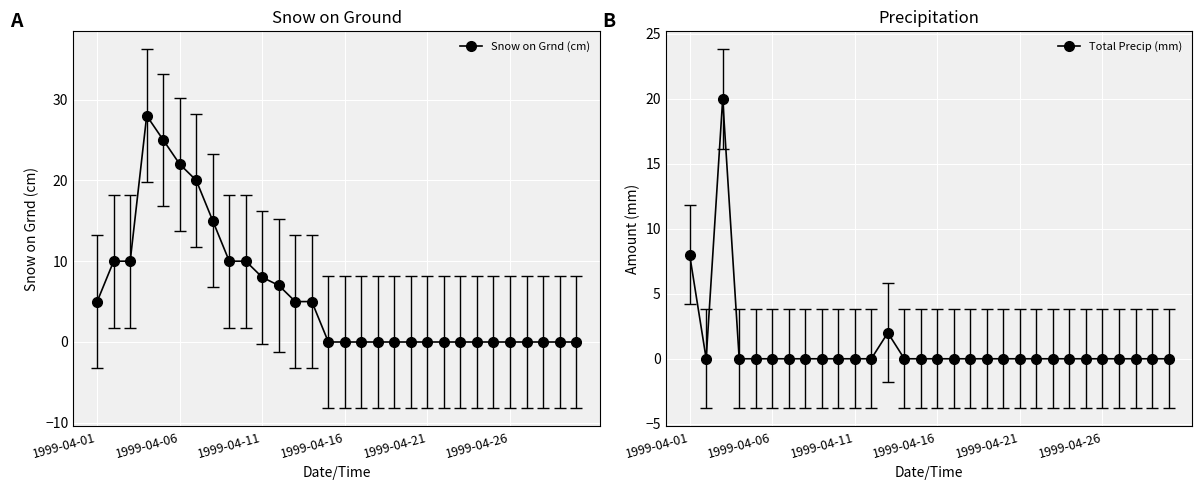

What is the maximum value for Total Precip (mm)?

20